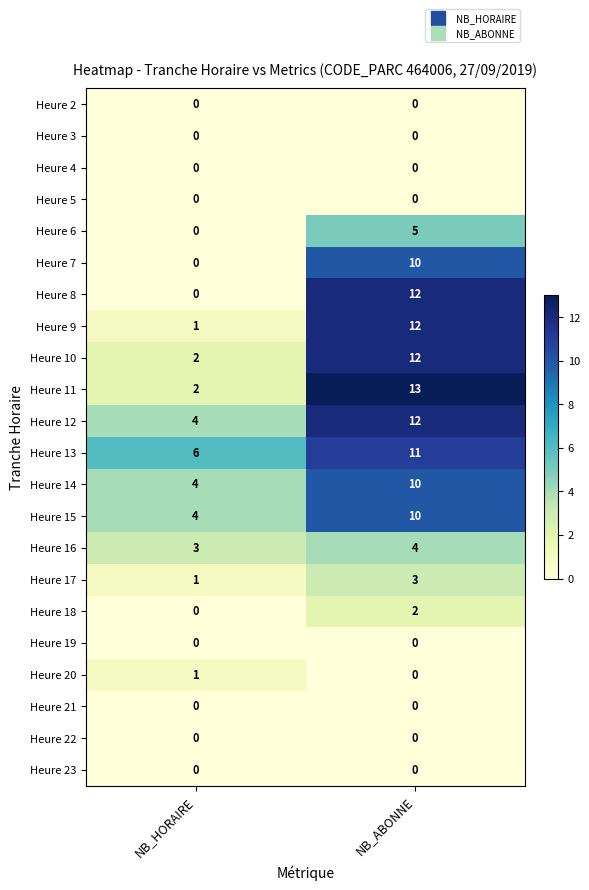

Which category has the highest value across all series?

NB_ABONNE